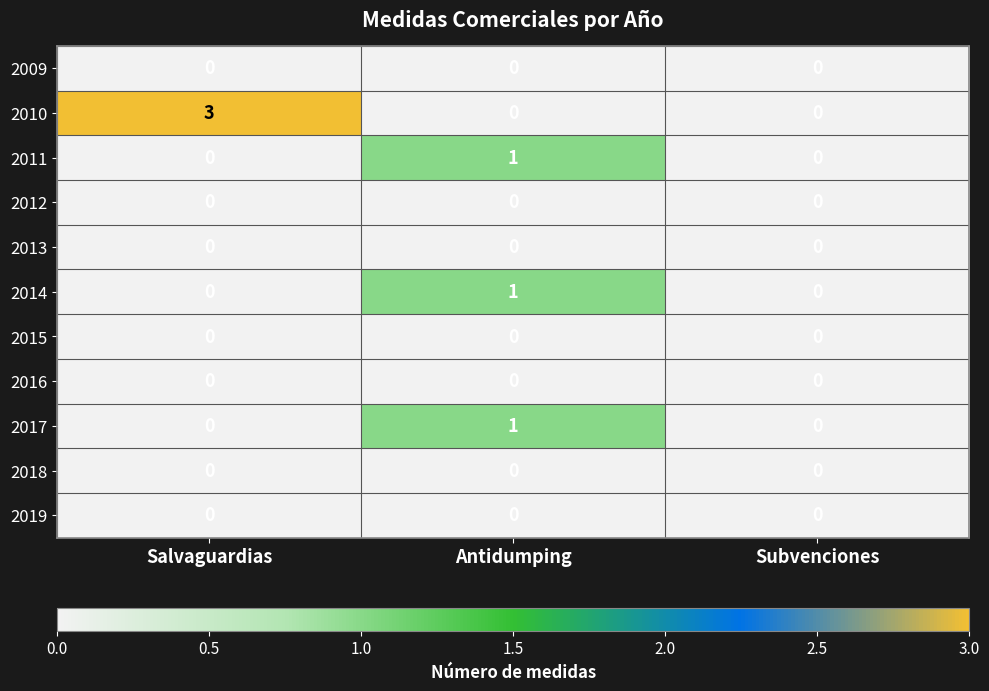

The 2011 series shows 0 at Salvaguardias. True or false?

True